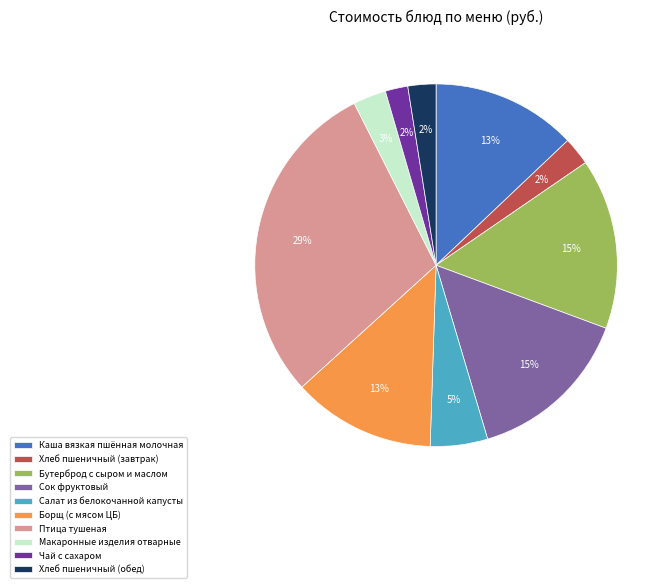

To the nearest percent, what is the average slice percentage?

10%